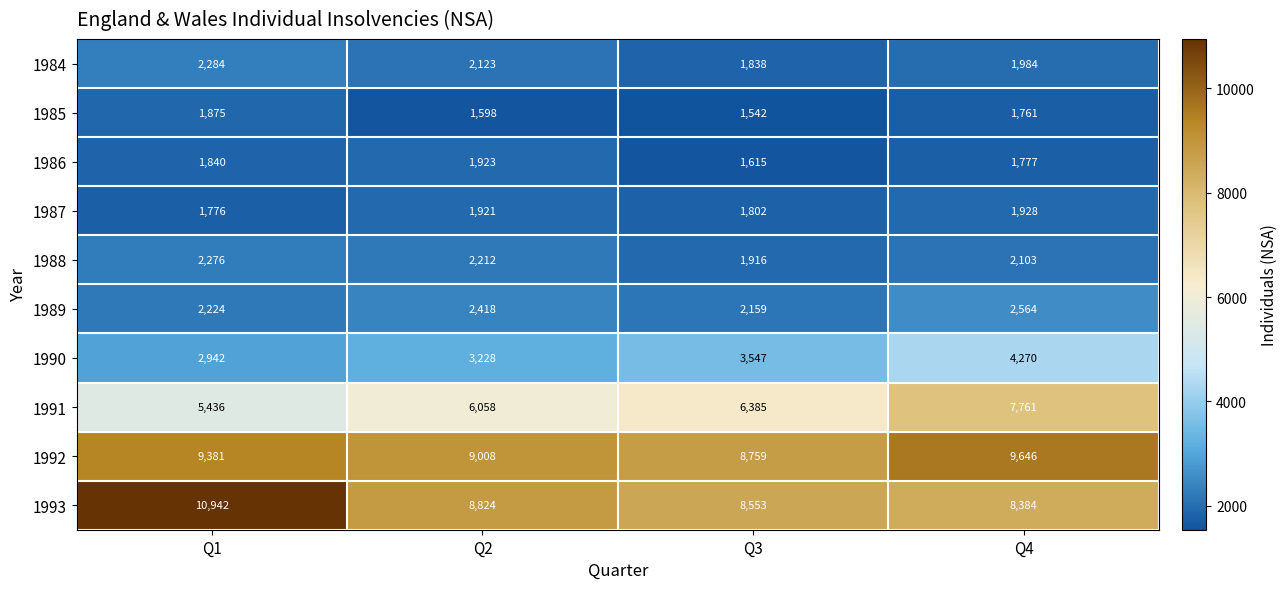

Which category has the highest value across all series?

Q1